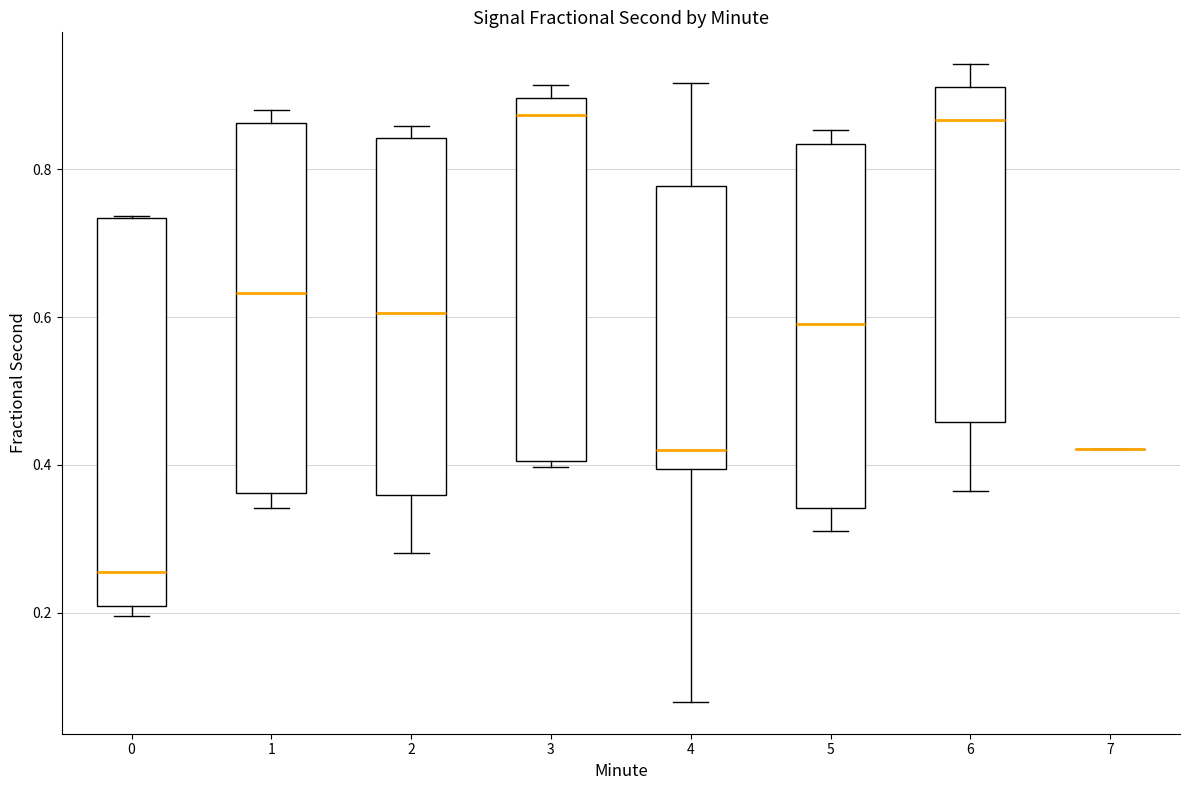

Where is the lower edge of the box at x = 1 on the y-axis? The values are not printed on the chart, so give them approximately, as read against the axis.

0.36